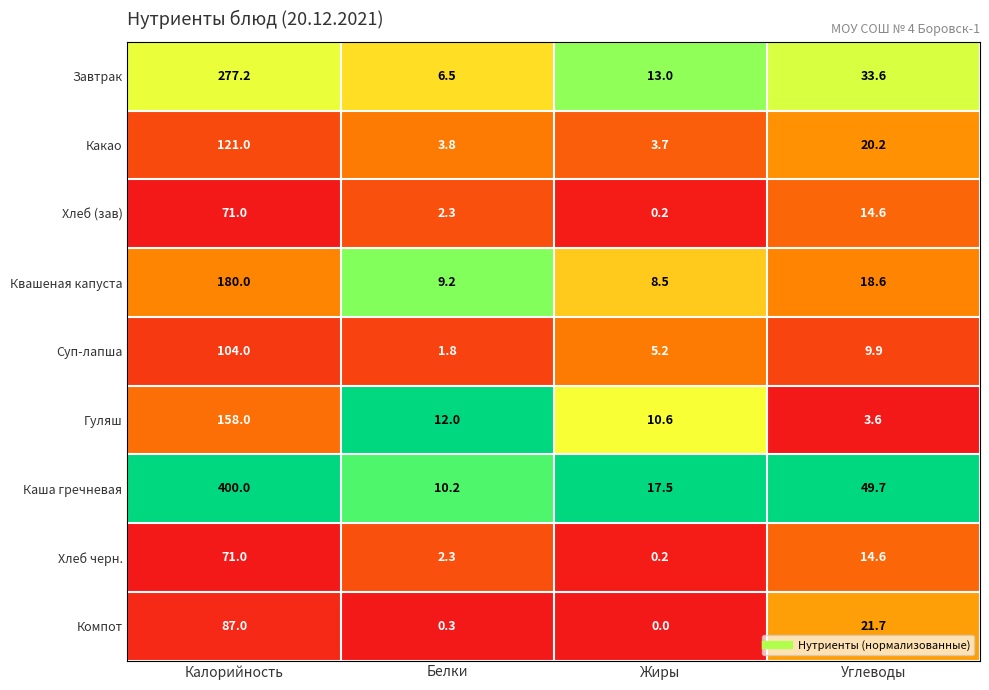

True or false: Хлеб черн. has a value of 29.1 at Калорийность.

False